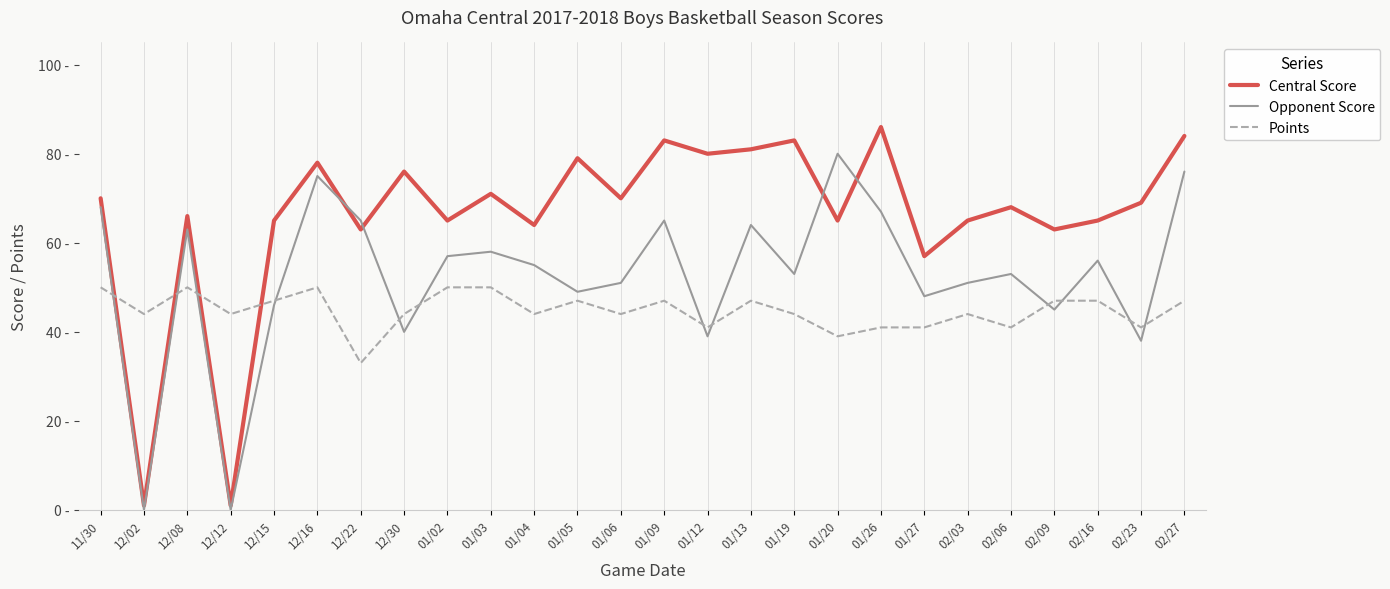

What value does the Points series have at 02/16, to the nearest 5?

45